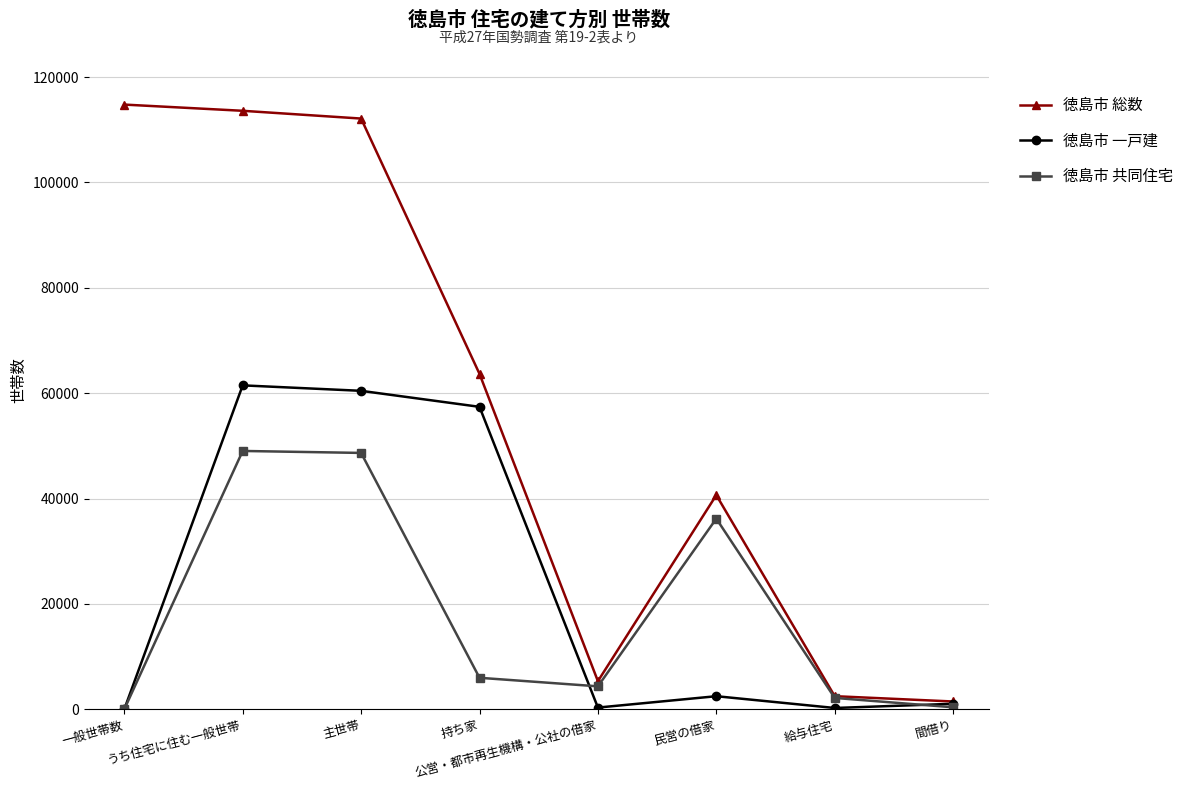

What is the label of the 1st point from the right?

間借り